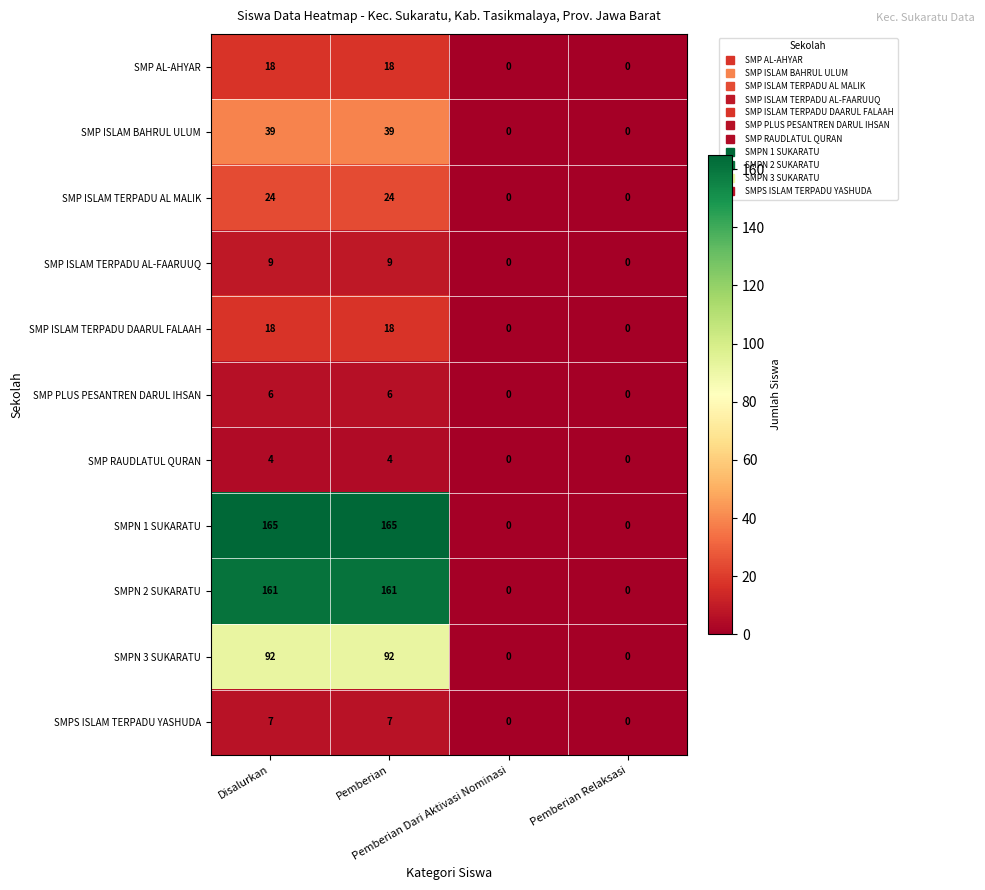

Which series has the largest range (max minus min)?

SMPN 1 SUKARATU